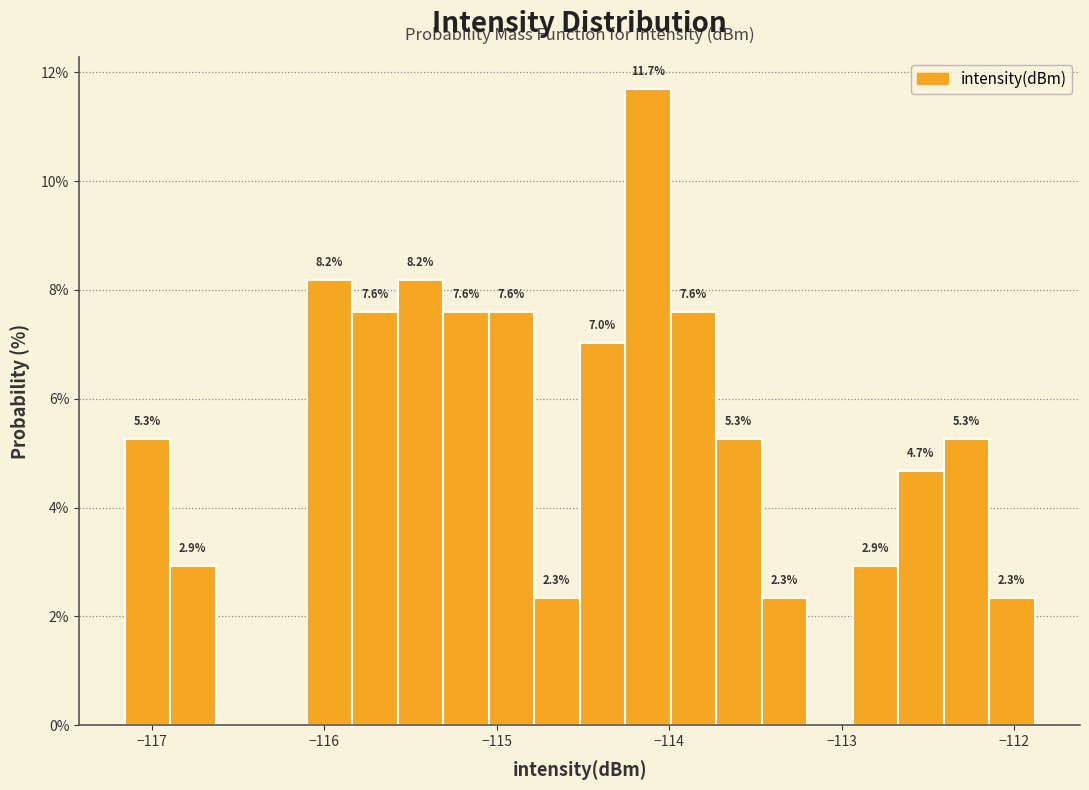

Read against the x-axis, roughly where is the centre of the tallest bar?

-114.1